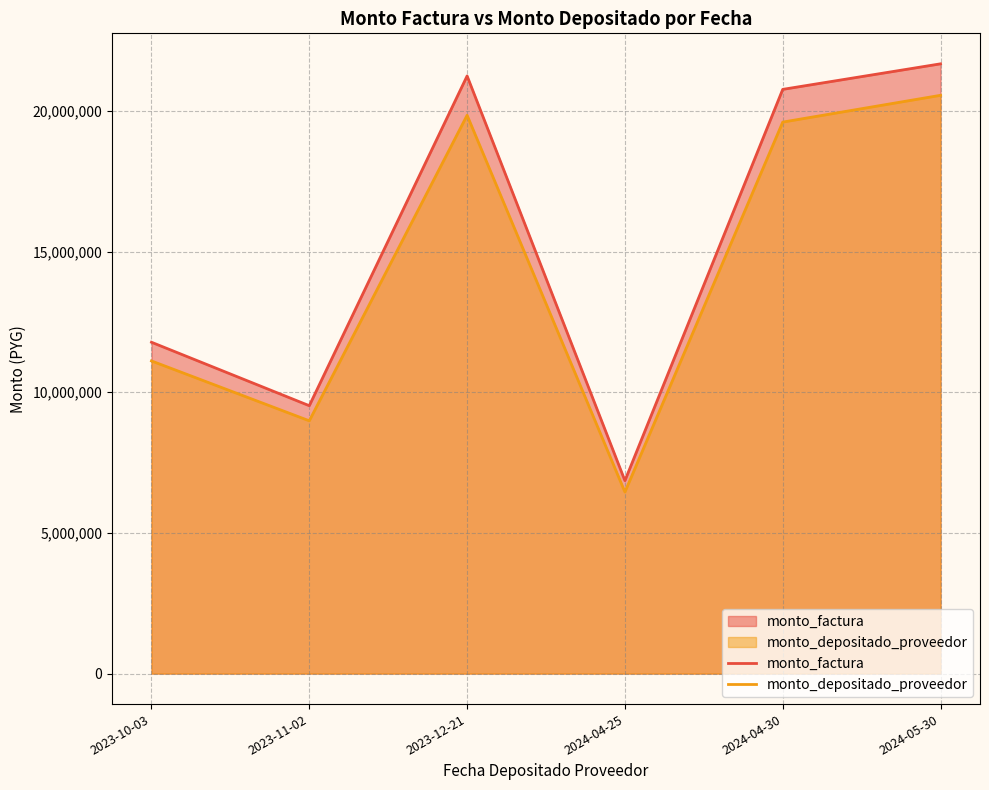

Which series changed the most between 2023-11-02 and 2023-12-21?

monto_factura